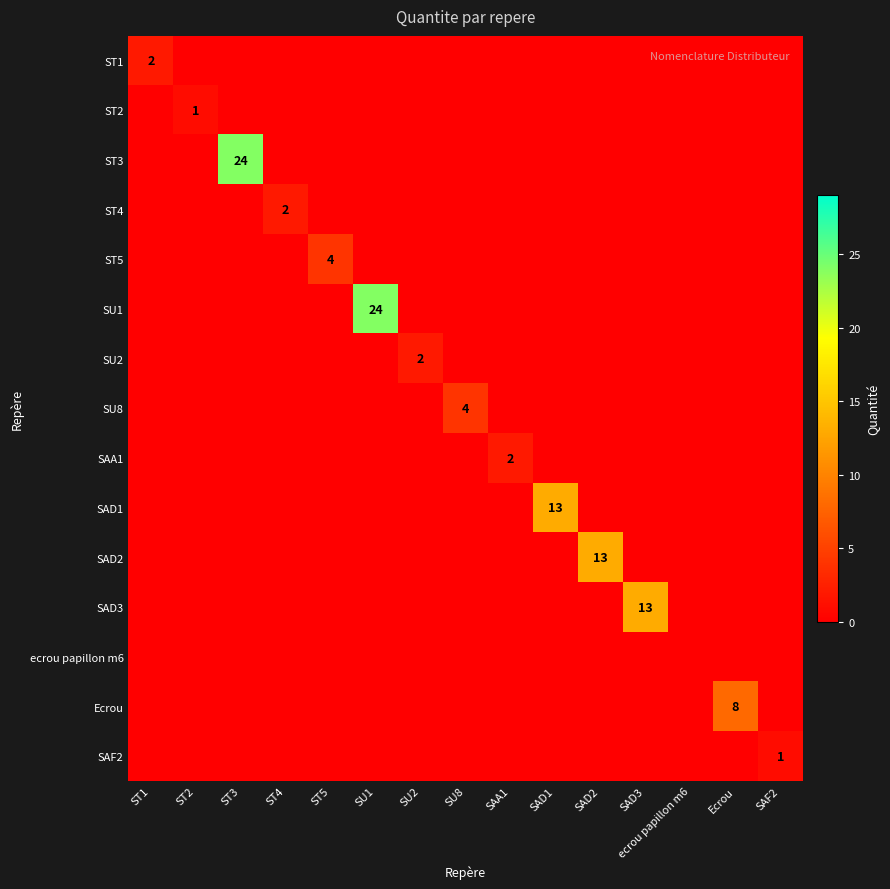

How many SAA1 values are between 0 and 1?

14